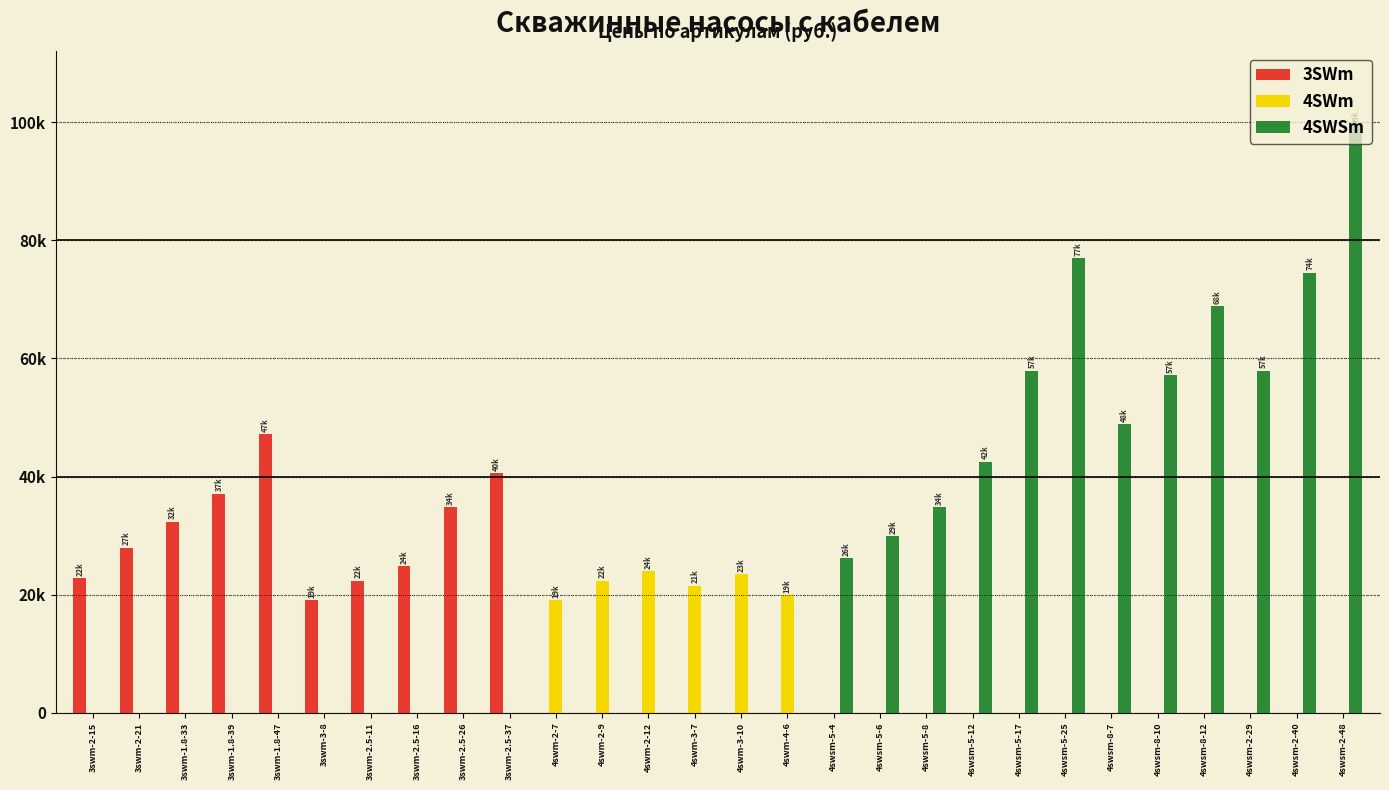

Reading right to left, extract all data points from this chart.

3SWm: 4swsm-2-48=0	4swsm-2-40=0	4swsm-2-29=0	4swsm-8-12=0	4swsm-8-10=0	4swsm-8-7=0	4swsm-5-25=0	4swsm-5-17=0	4swsm-5-12=0	4swsm-5-8=0	4swsm-5-6=0	4swsm-5-4=0	4swm-4-6=0	4swm-3-10=0	4swm-3-7=0	4swm-2-12=0	4swm-2-9=0	4swm-2-7=0	3swm-2.5-37=40572	3swm-2.5-26=34776	3swm-2.5-16=24840	3swm-2.5-11=22356	3swm-3-8=19044	3swm-1.8-47=47196	3swm-1.8-39=37076	3swm-1.8-33=32384	3swm-2-21=27968	3swm-2-15=22816
4SWm: 4swsm-2-48=0	4swsm-2-40=0	4swsm-2-29=0	4swsm-8-12=0	4swsm-8-10=0	4swsm-8-7=0	4swsm-5-25=0	4swsm-5-17=0	4swsm-5-12=0	4swsm-5-8=0	4swsm-5-6=0	4swsm-5-4=0	4swm-4-6=19872	4swm-3-10=23460	4swm-3-7=21528	4swm-2-12=24012	4swm-2-9=22356	4swm-2-7=19044	3swm-2.5-37=0	3swm-2.5-26=0	3swm-2.5-16=0	3swm-2.5-11=0	3swm-3-8=0	3swm-1.8-47=0	3swm-1.8-39=0	3swm-1.8-33=0	3swm-2-21=0	3swm-2-15=0
4SWSm: 4swsm-2-48=99360	4swsm-2-40=74520	4swsm-2-29=57960	4swsm-8-12=68816	4swsm-8-10=57132	4swsm-8-7=48852	4swsm-5-25=77004	4swsm-5-17=57960	4swsm-5-12=42504	4swsm-5-8=34776	4swsm-5-6=29900	4swsm-5-4=26128	4swm-4-6=0	4swm-3-10=0	4swm-3-7=0	4swm-2-12=0	4swm-2-9=0	4swm-2-7=0	3swm-2.5-37=0	3swm-2.5-26=0	3swm-2.5-16=0	3swm-2.5-11=0	3swm-3-8=0	3swm-1.8-47=0	3swm-1.8-39=0	3swm-1.8-33=0	3swm-2-21=0	3swm-2-15=0